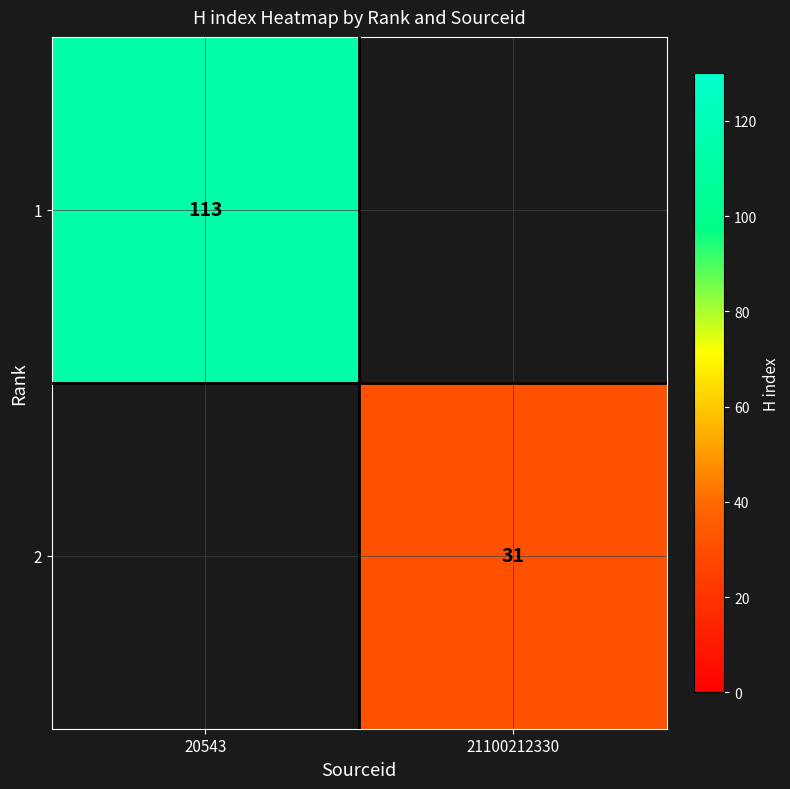

The value of 2 at 21100212330 is 19. True or false?

False